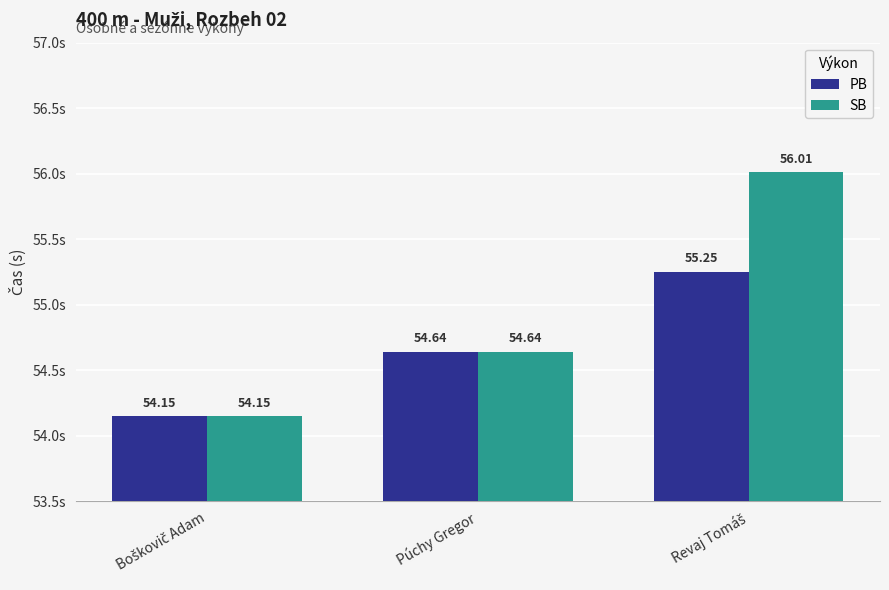

What is the total value across all series at Púchy Gregor?

109.3